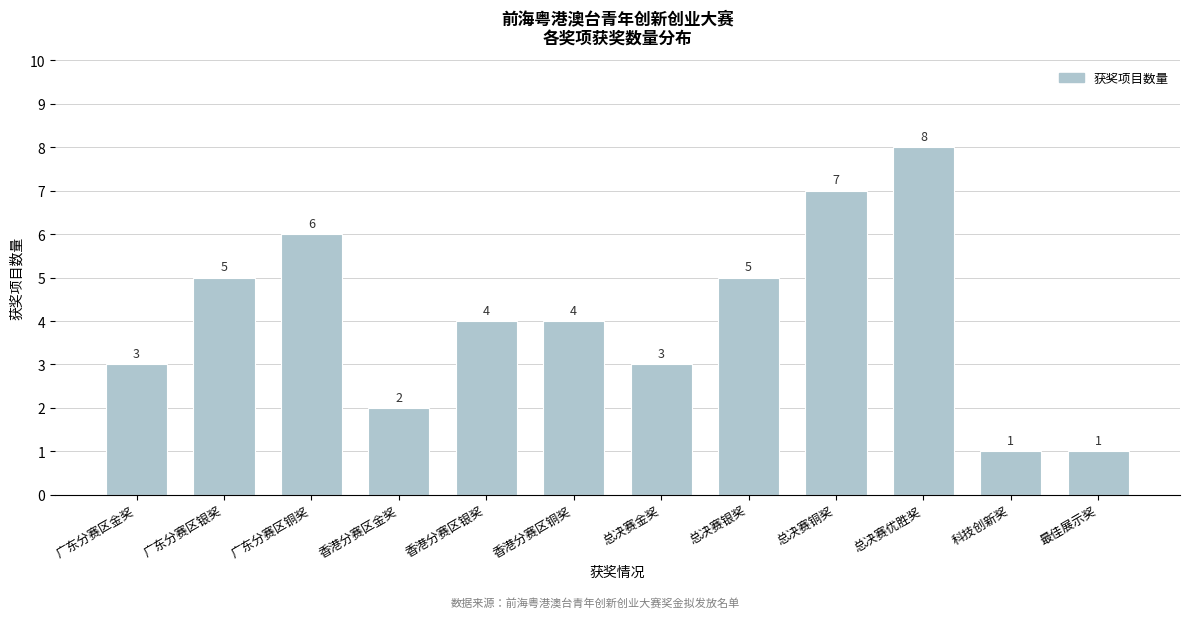

Reading left to right, extract all data points from this chart.

3	5	6	2	4	4	3	5	7	8	1	1